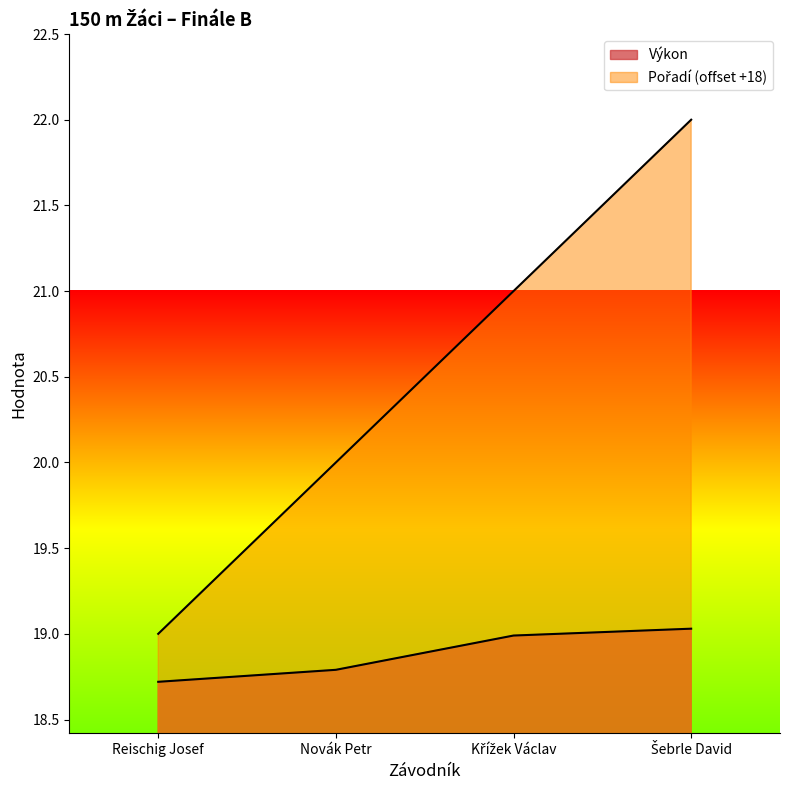

What are all the series names shown in the legend?

Pořadí, Výkon